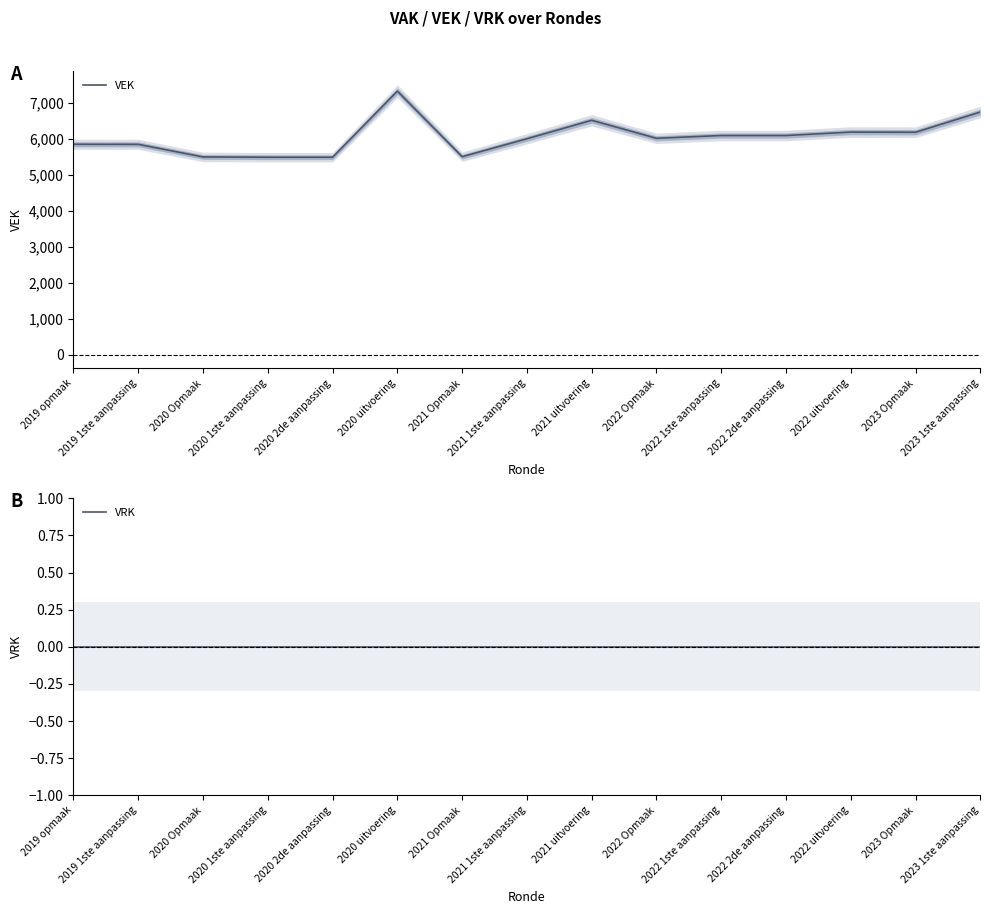

Is this an area chart (filled region under the line)?

No